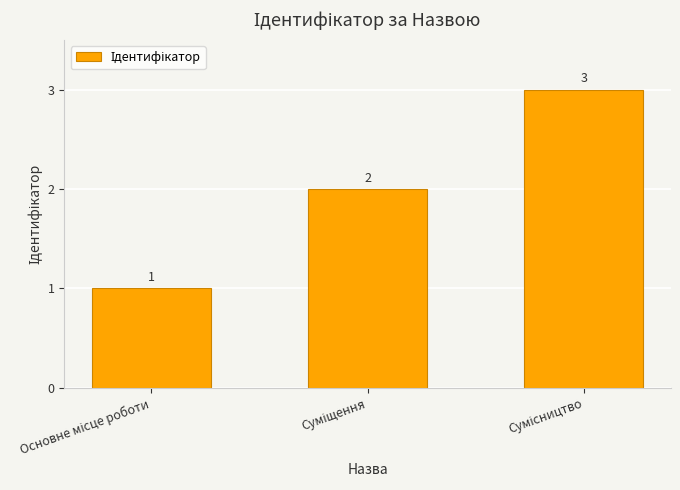

How many values are between 1 and 3?

3